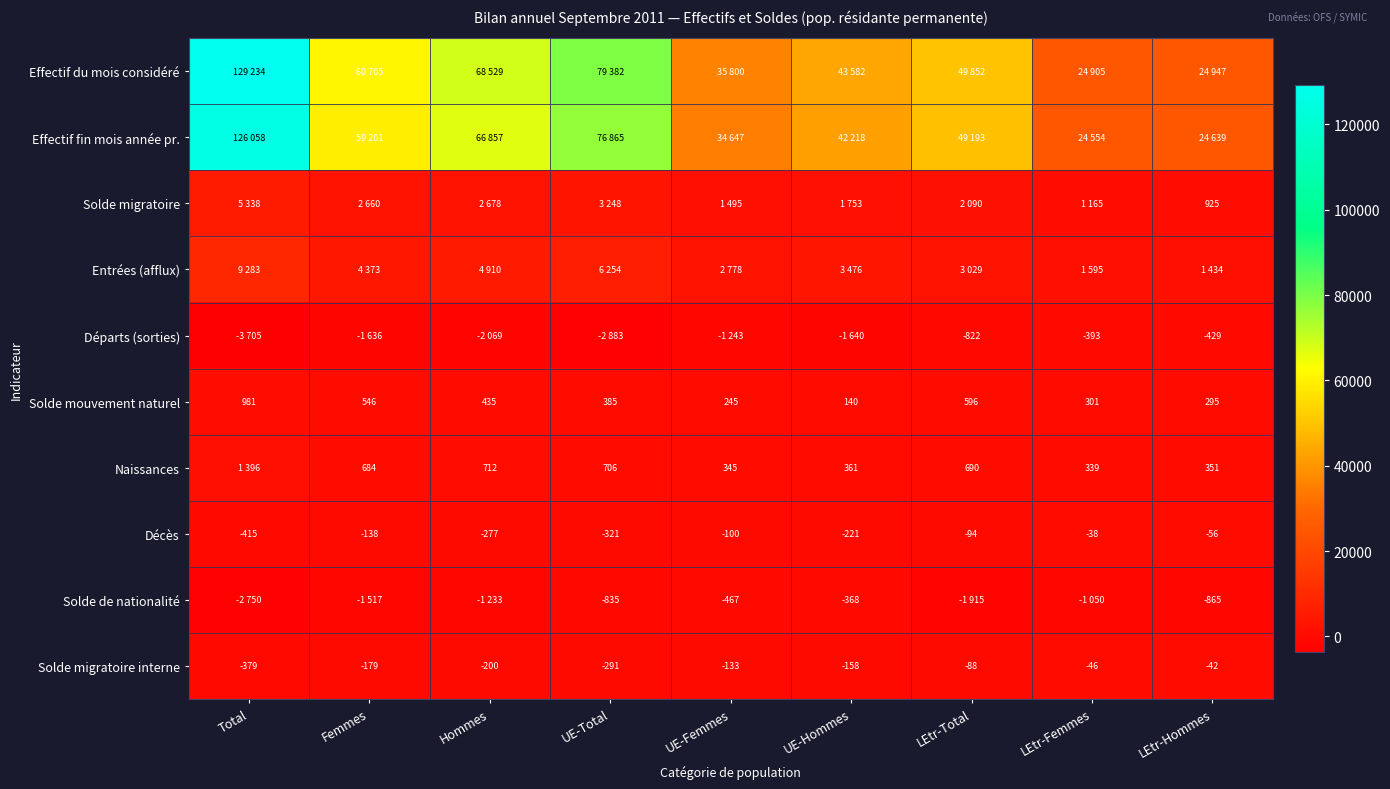

Where does the Solde migratoire interne series first go above -158?

UE-Femmes